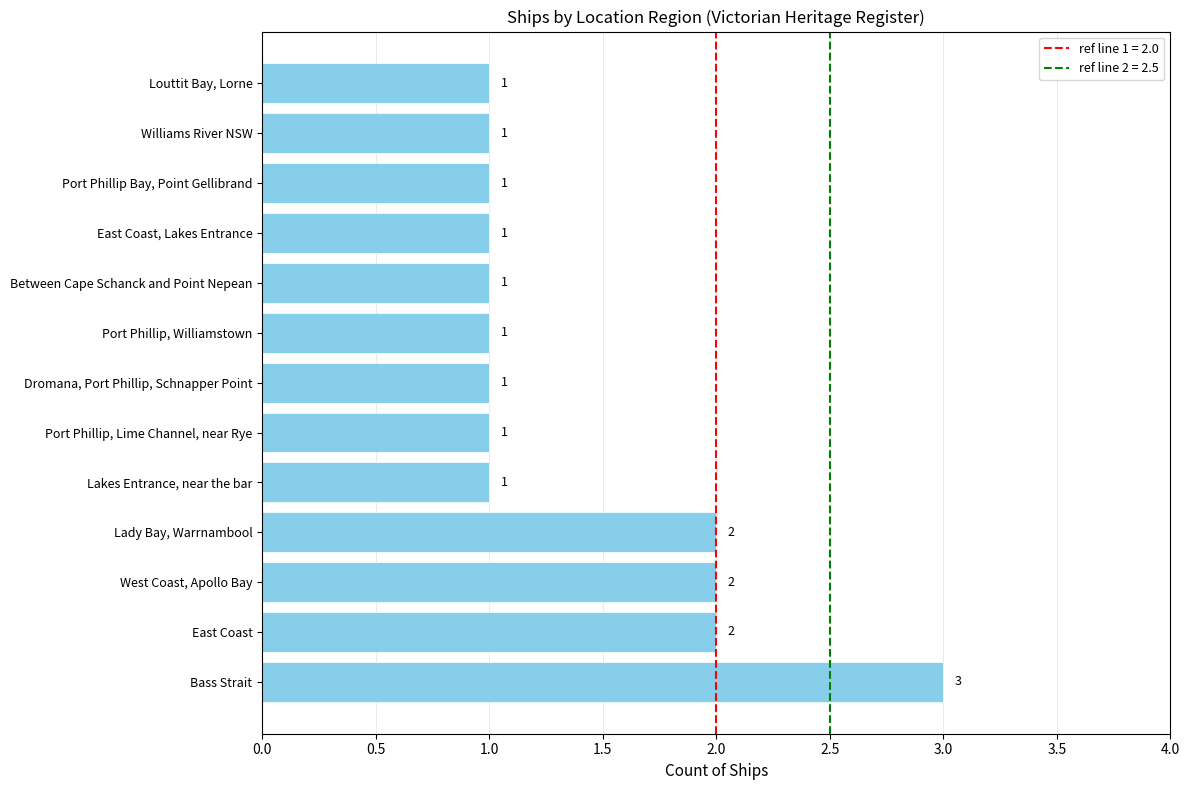

What is the greatest value displayed?

3